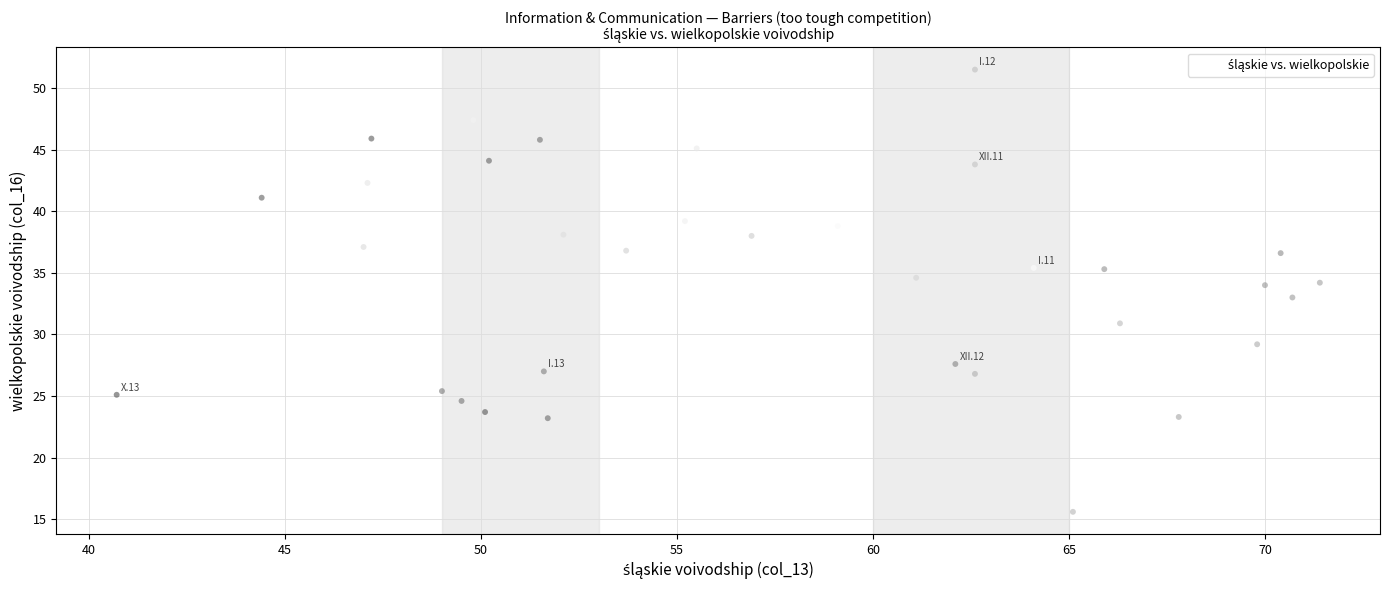

What is the range of X values (max minus min)?

30.7